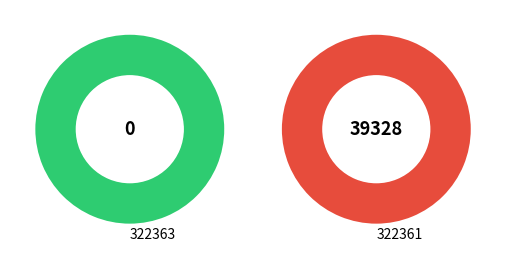

True or false: 322361 accounts for 99% of the total.

False